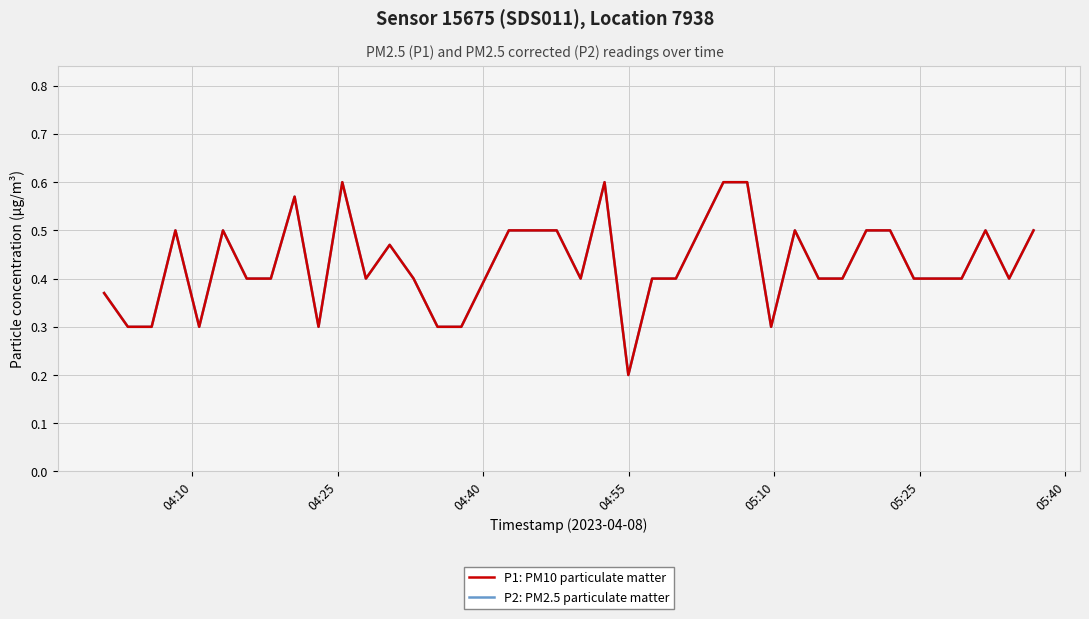

True or false: P1: PM10 particulate matter and P2: PM2.5 particulate matter cross at least once.

False